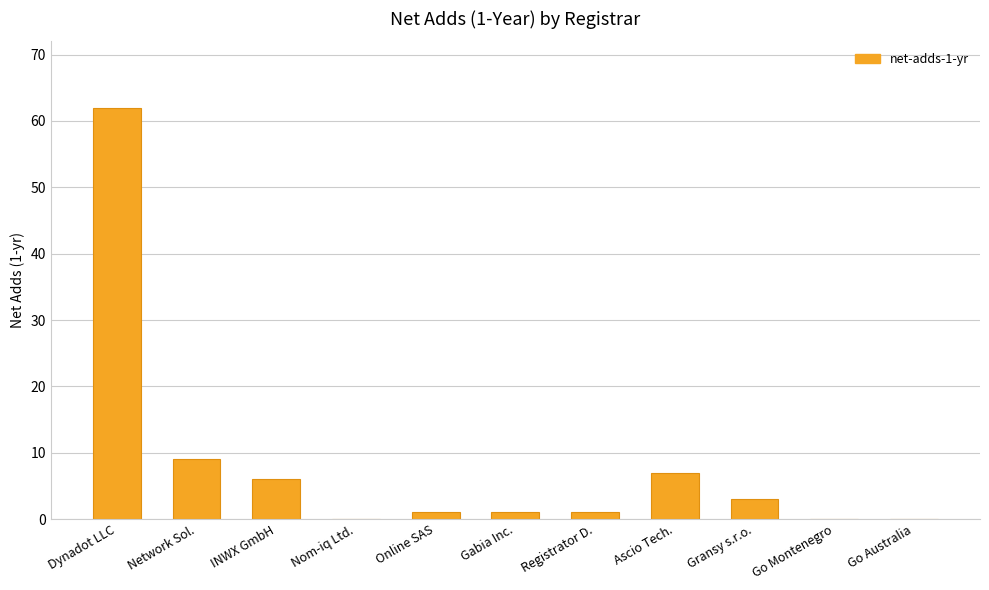

What is the sum of the values at Ascio Tech. and Online SAS?

8